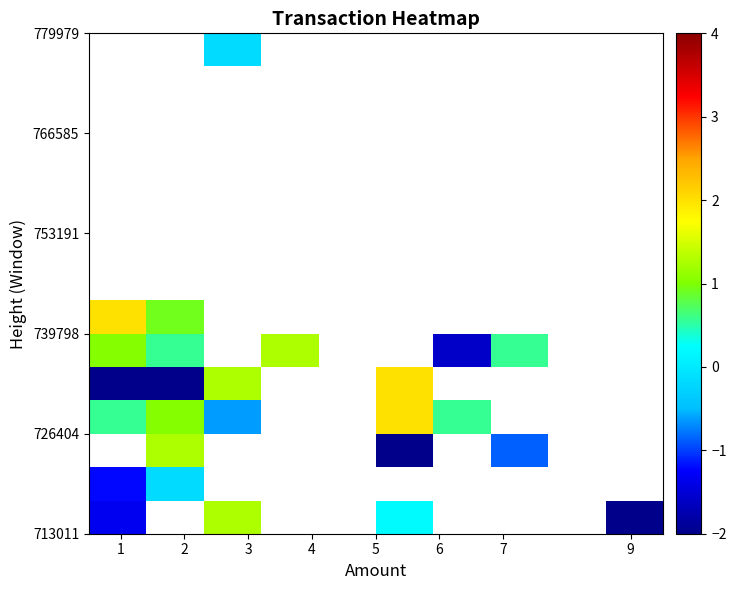

How many distinct data groups are displayed?

15